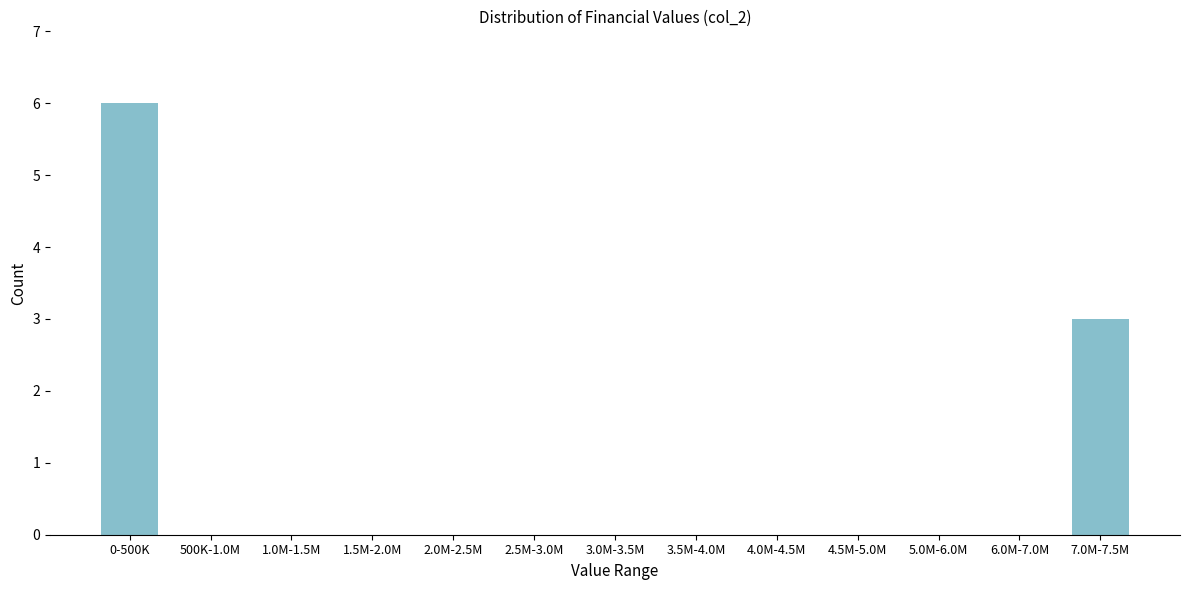

Reading left to right, transcribe all the data shown in this chart.

0-500K=6	500K-1.0M=0	1.0M-1.5M=0	1.5M-2.0M=0	2.0M-2.5M=0	2.5M-3.0M=0	3.0M-3.5M=0	3.5M-4.0M=0	4.0M-4.5M=0	4.5M-5.0M=0	5.0M-6.0M=0	6.0M-7.0M=0	7.0M-7.5M=3